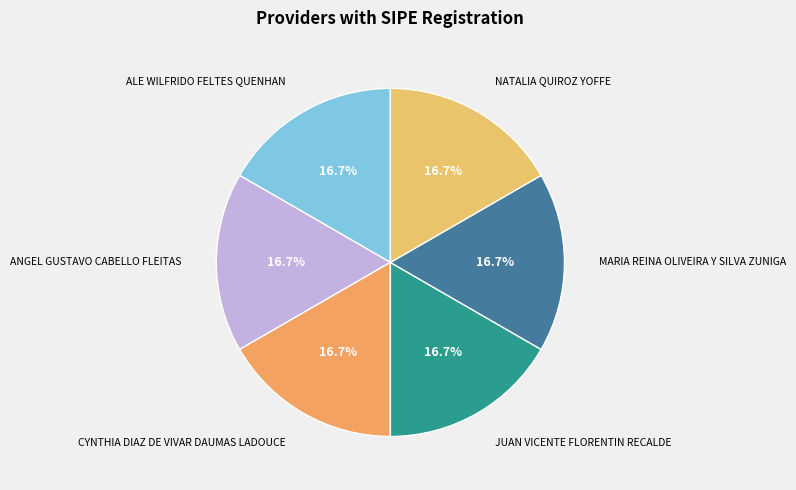

Count the number of slices in the pie.

6